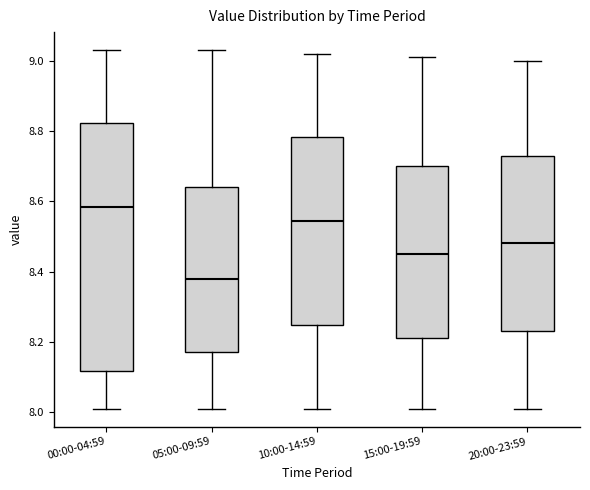

Which box is the tallest, from its lower edge to its upper edge?

00:00-04:59